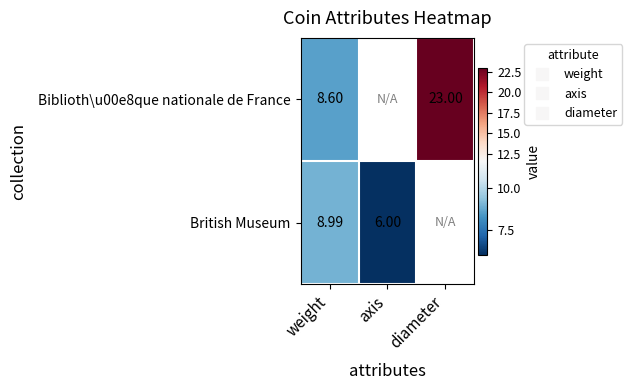

At how many categories does at least one series exceed 16?

1